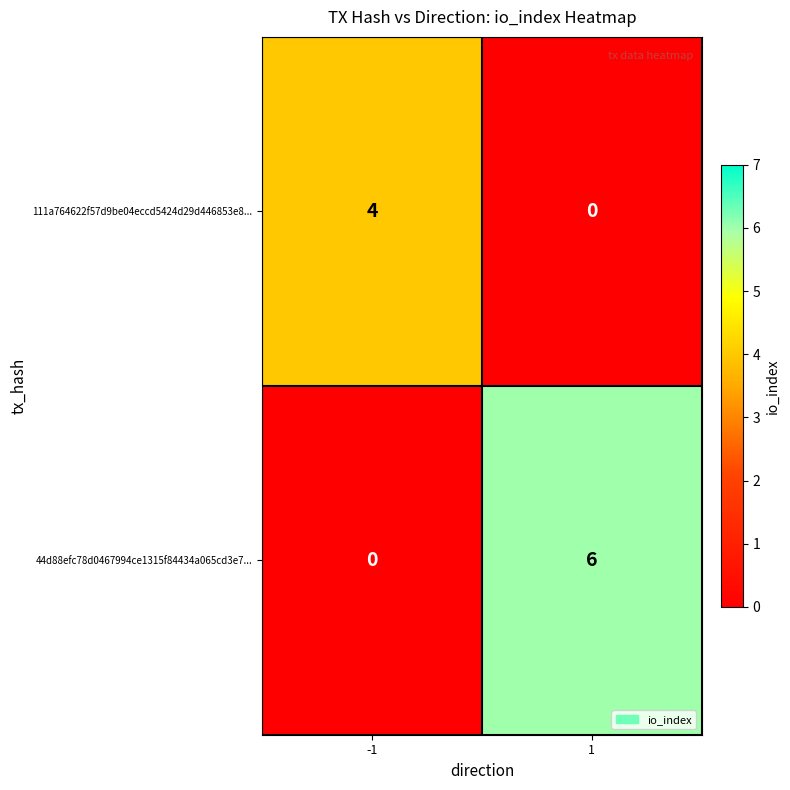

At which category is the sum across all series the highest?

1